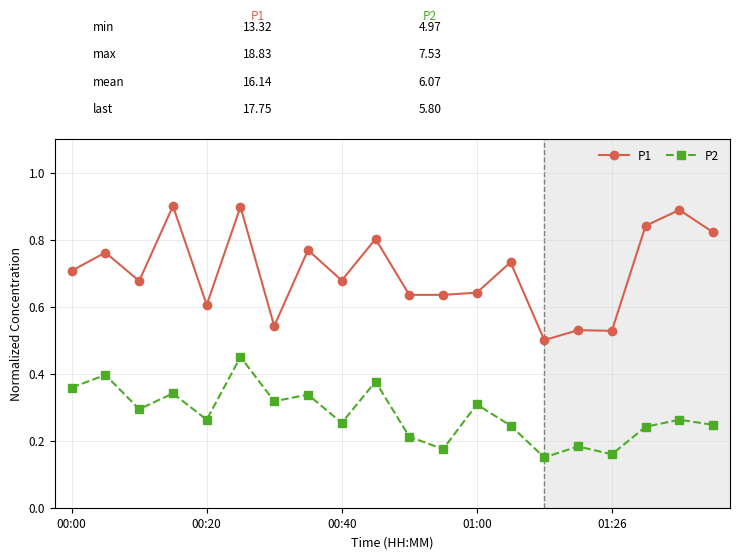

True or false: P2 and P1 cross at least once.

False